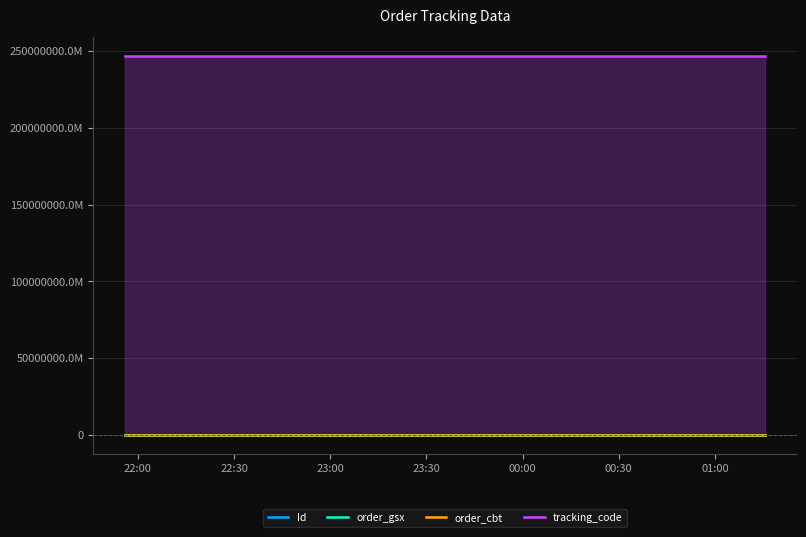

What value does the Id series have at 22:00?

69877185